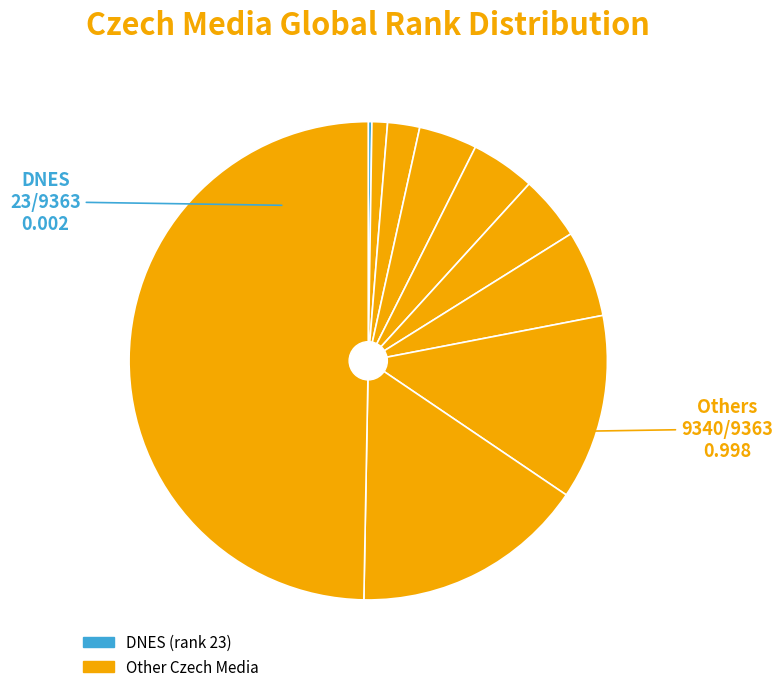

Is there a majority slice in this chart?

No